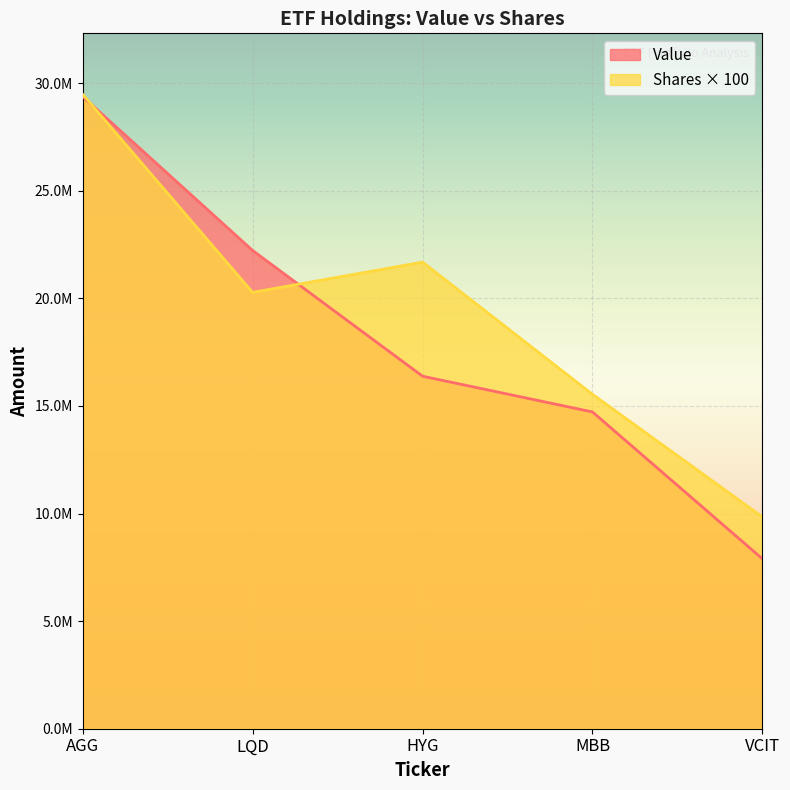

Reading left to right, transcribe all the data shown in this chart.

Value: AGG=29382840	LQD=22229456	HYG=16385208	MBB=14723031	VCIT=7894851
Shares or principal amount: AGG=29489000	LQD=20280500	HYG=21687900	MBB=15542100	VCIT=9841500